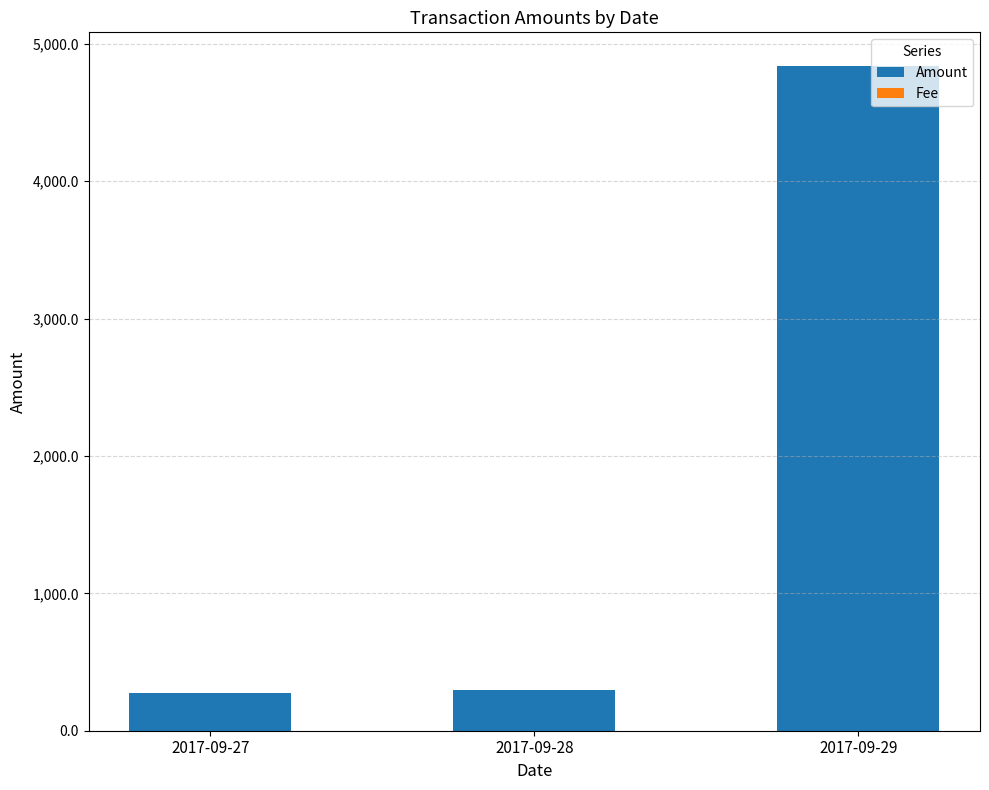

Are the bars horizontal?

No